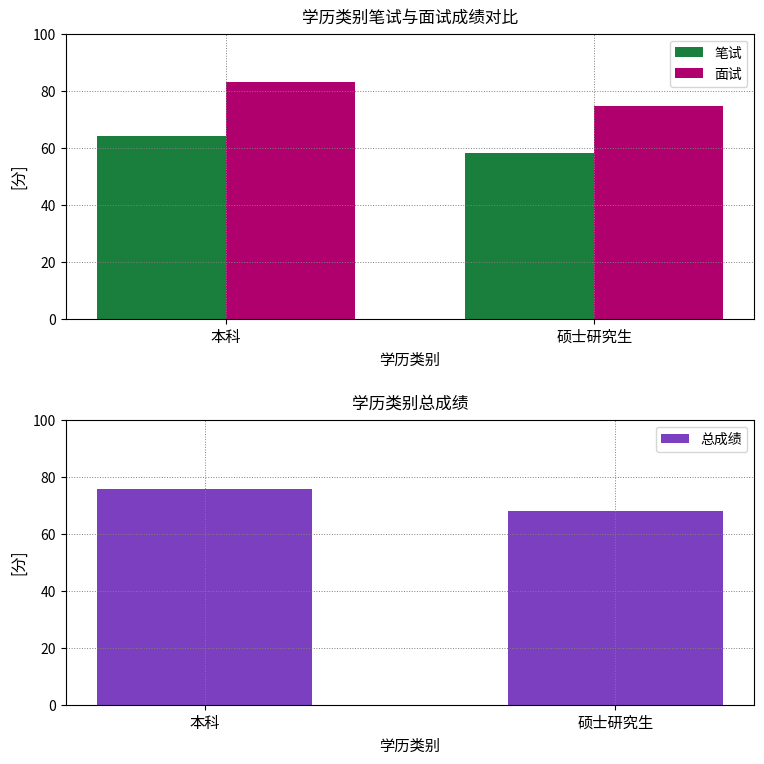

What is the difference between the 总成绩 values at 本科 and 硕士研究生?

7.8